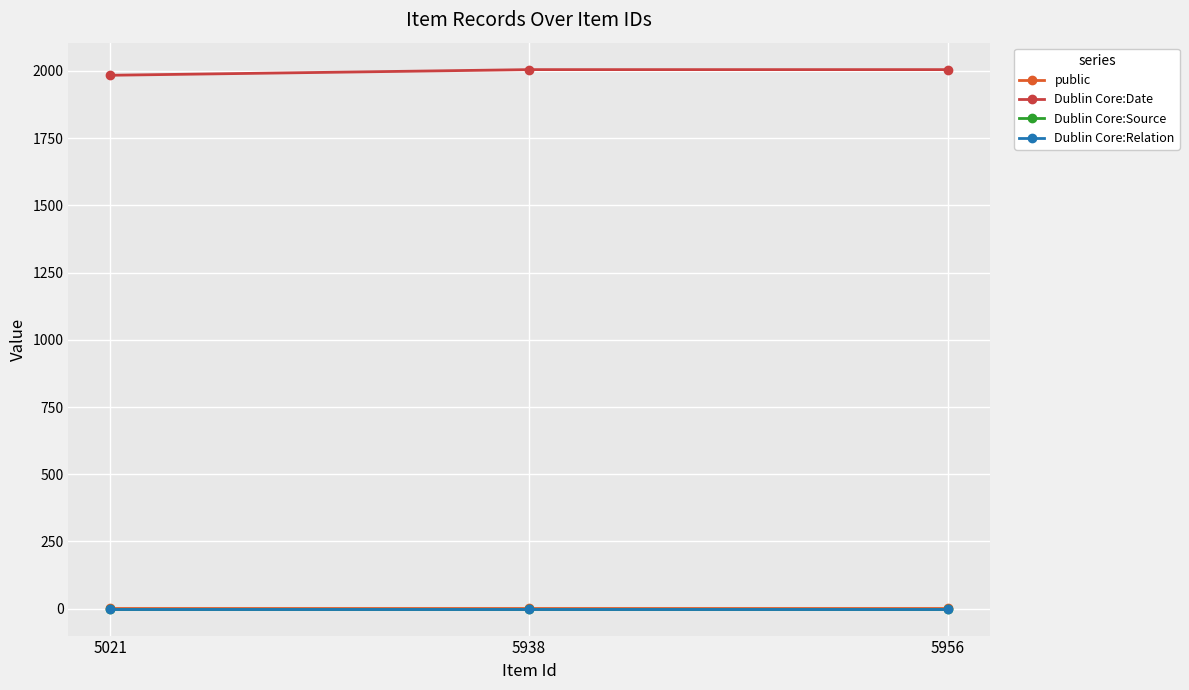

At which label does public reach its minimum?

5021